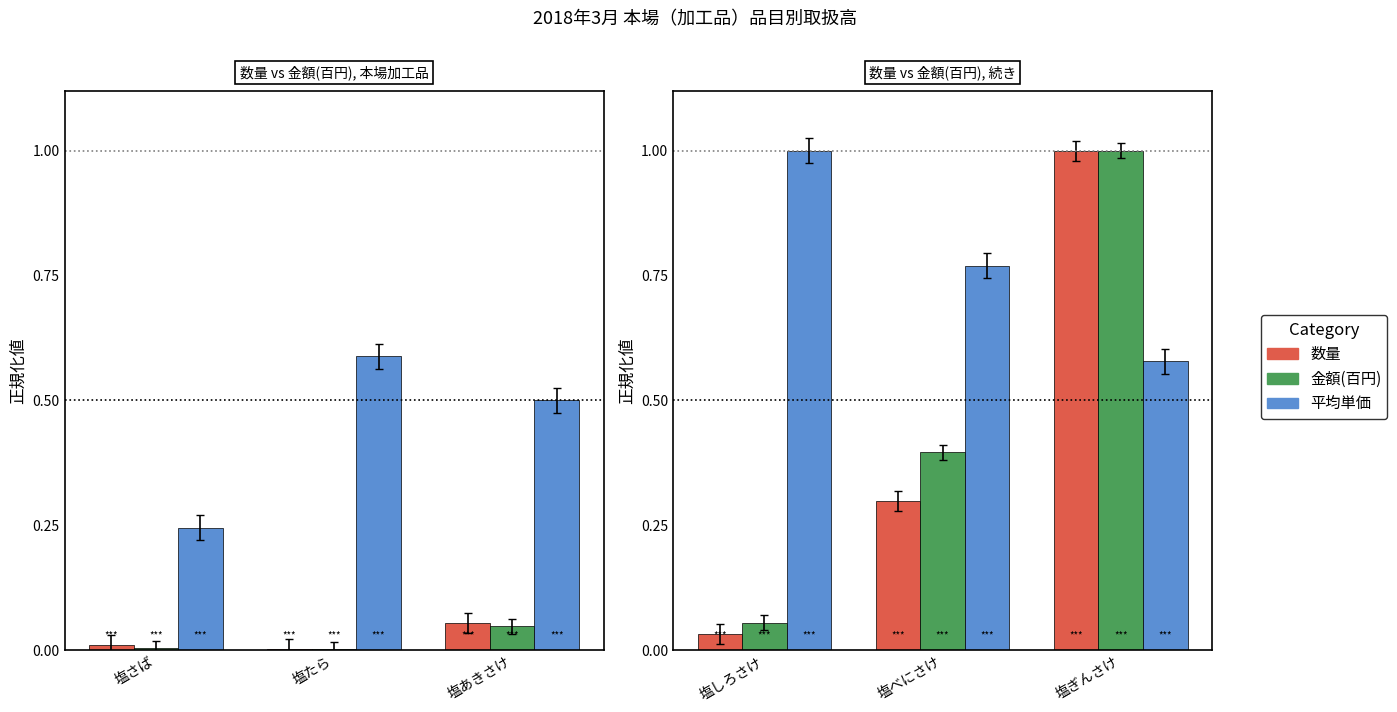

What is the maximum value for 数量?

1.0